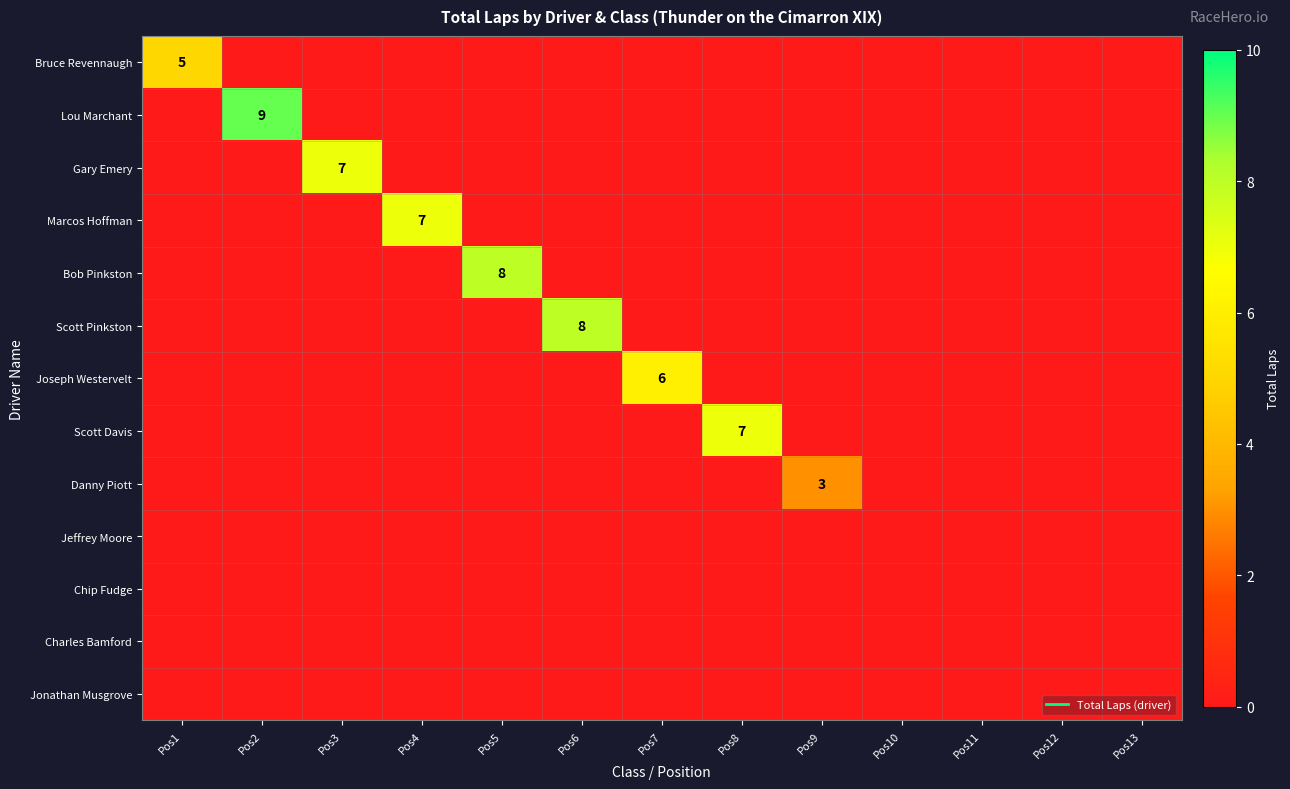

What is the difference between the Scott Davis values at Pos8 and Pos3?

7